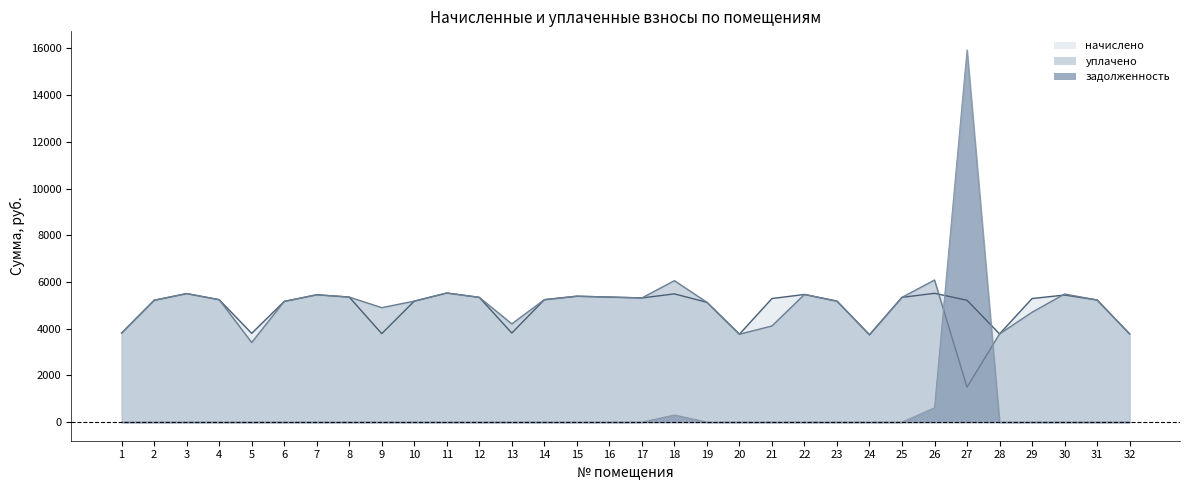

At which label does начислено first exceed 5241?

3